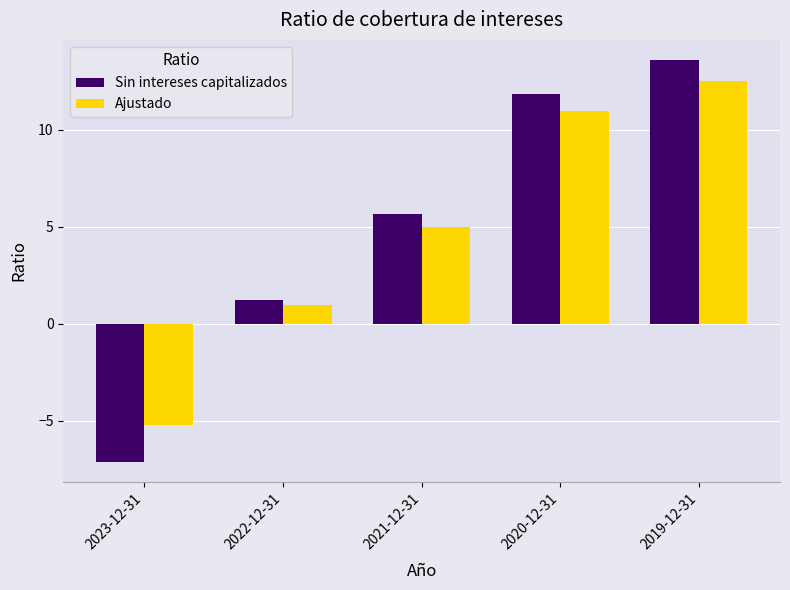

Which category has the highest value across all series?

2019-12-31